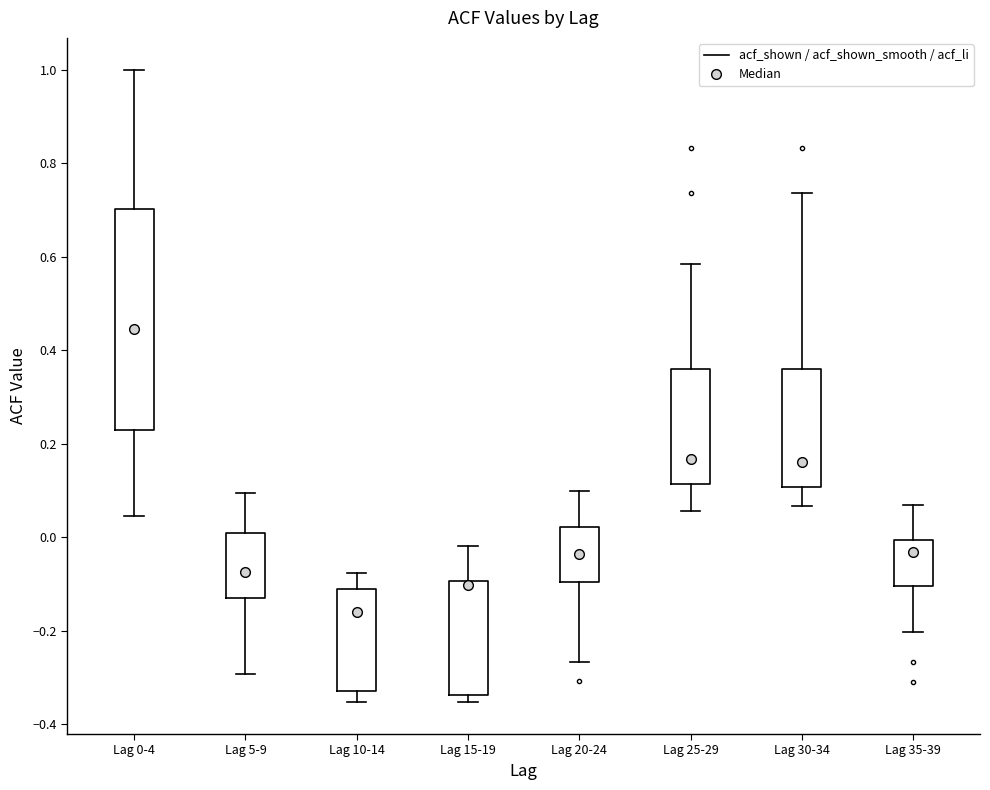

Which box has the lowest median line?

Lag 10-14